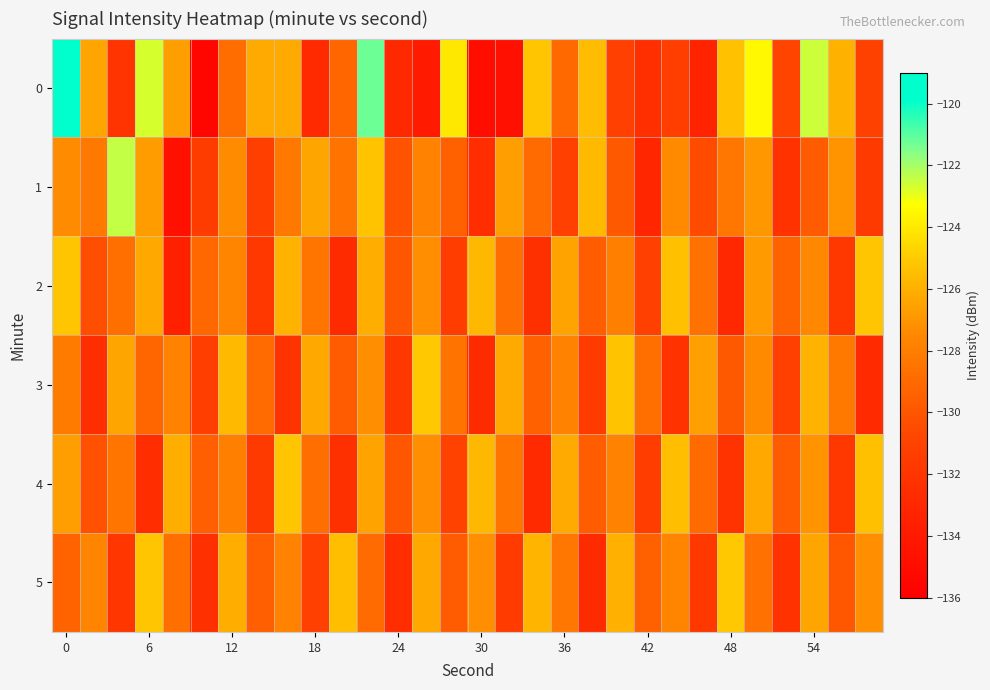

Reading right to left, extract all data points from this chart.

0: -131.0	-125.9	-122.6	-130.8	-123.5	-125.4	-133.3	-131.3	-132.5	-131.1	-125.5	-129.0	-125.2	-134.7	-134.9	-124.0	-134.0	-132.9	-121.2	-129.2	-132.8	-126.2	-126.2	-128.8	-135.4	-126.7	-122.7	-132.0	-126.4	-119.1
1: -131.6	-127.1	-129.7	-132.2	-126.9	-128.3	-130.5	-127.4	-133.1	-129.8	-125.6	-131.2	-128.9	-126.7	-132.6	-129.4	-127.8	-130.1	-125.3	-128.5	-126.4	-128.2	-131.2	-127.3	-131.5	-134.8	-126.7	-122.4	-128.2	-127.3
2: -125.2	-131.7	-127.5	-129.3	-126.8	-132.9	-128.6	-125.4	-131.1	-127.9	-129.6	-126.5	-132.3	-128.8	-125.7	-131.4	-127.3	-129.9	-126.1	-132.7	-128.4	-125.9	-131.8	-127.6	-129.1	-133.5	-126.3	-128.7	-130.4	-125.2
3: -132.8	-128.2	-125.9	-131.1	-127.4	-129.8	-126.6	-132.2	-128.7	-125.3	-131.5	-127.8	-129.4	-126.2	-132.7	-128.5	-125.1	-131.8	-127.2	-129.7	-126.3	-132.1	-128.9	-125.6	-131.3	-127.7	-129.2	-126.4	-132.5	-128.1
4: -125.4	-131.8	-127.1	-129.7	-126.3	-132.1	-128.9	-125.5	-131.4	-127.7	-129.6	-126.2	-132.8	-128.4	-125.7	-131.0	-127.3	-129.9	-126.5	-132.3	-128.8	-125.2	-131.6	-127.9	-129.5	-126.1	-132.6	-128.4	-130.2	-126.7
5: -127.3	-129.9	-126.4	-132.2	-128.6	-125.1	-131.8	-127.6	-129.4	-126.0	-132.7	-128.3	-125.8	-131.5	-127.2	-129.7	-126.3	-132.6	-128.9	-125.5	-131.2	-127.8	-129.5	-126.1	-132.4	-128.7	-125.2	-131.9	-127.6	-129.3